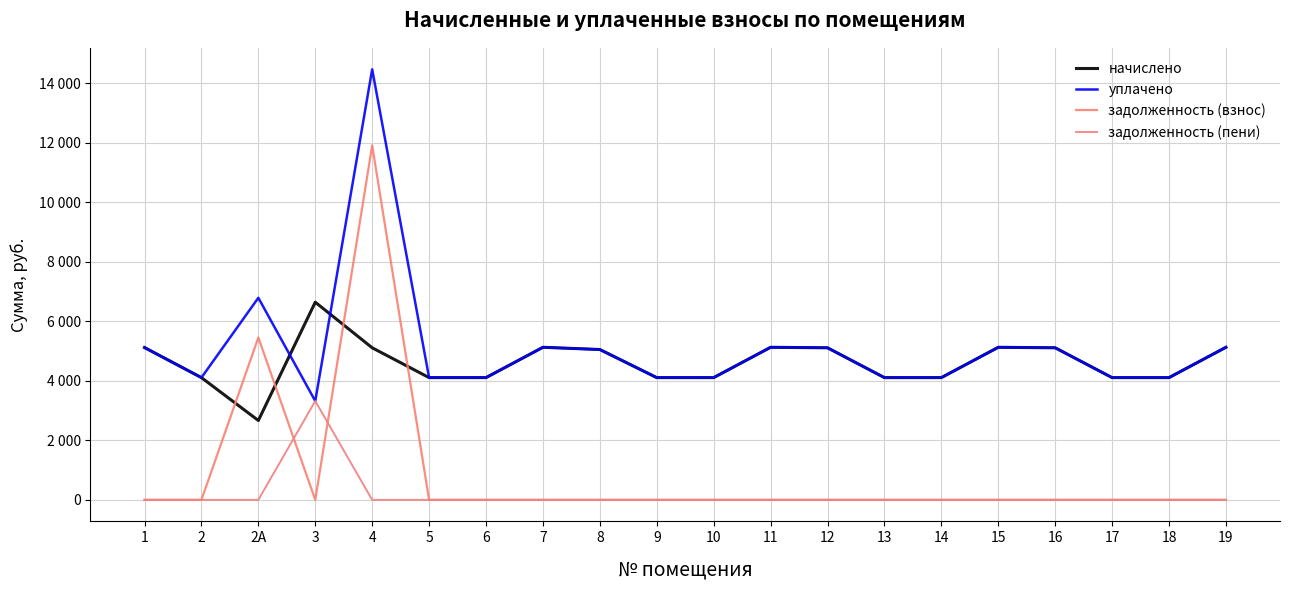

Rank the series by their maximum value, from highest to lowest.

уплачено, задолженность (взнос), начислено, задолженность (пени)